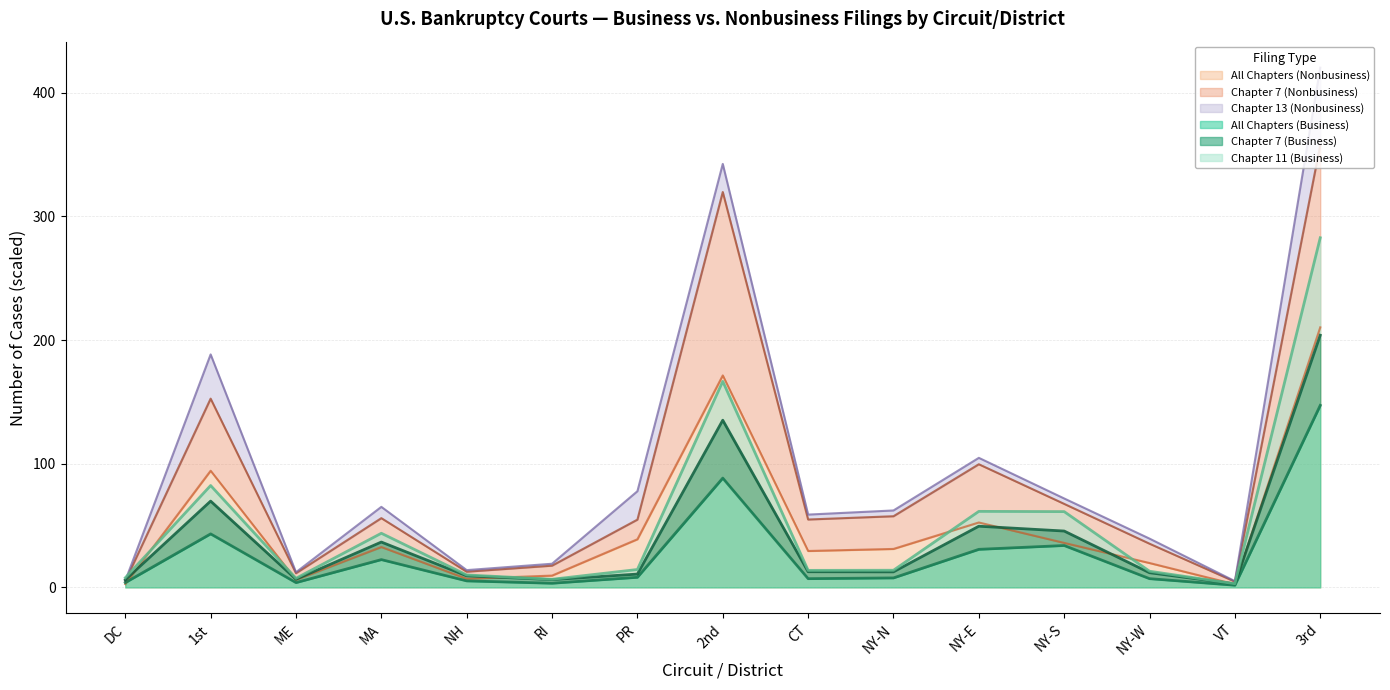

What is the difference between the second highest and second lowest values in the All Chapters (Business) series?

85.0